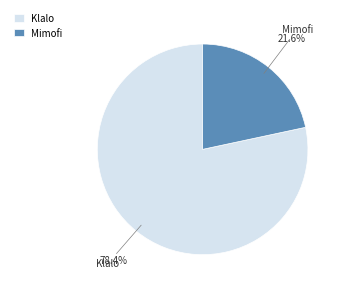

What percentage do Klalo and Mimofi together represent?

100.0%